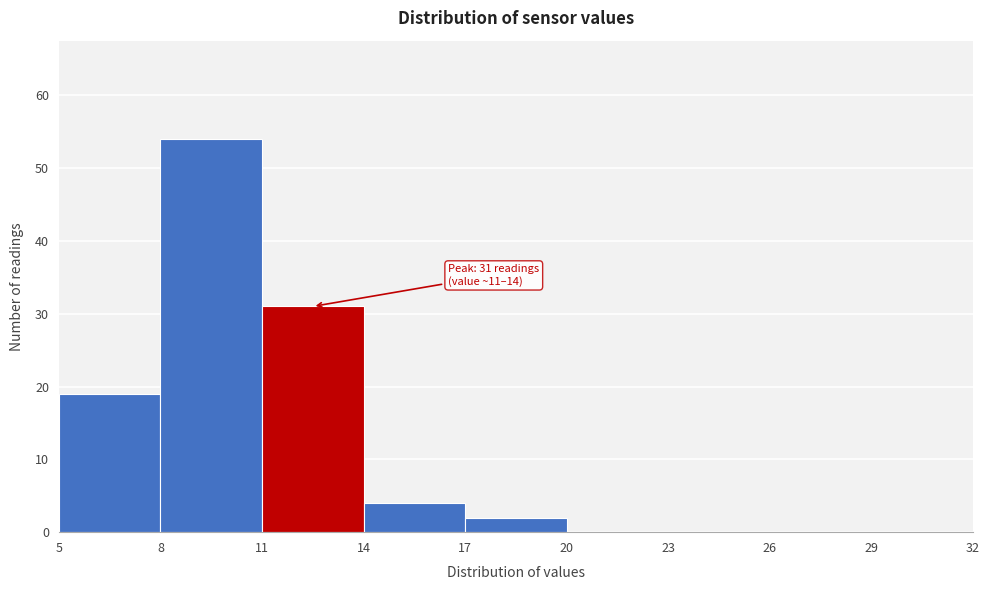

Over which range of the x-axis is the bar tallest?

8 to 11